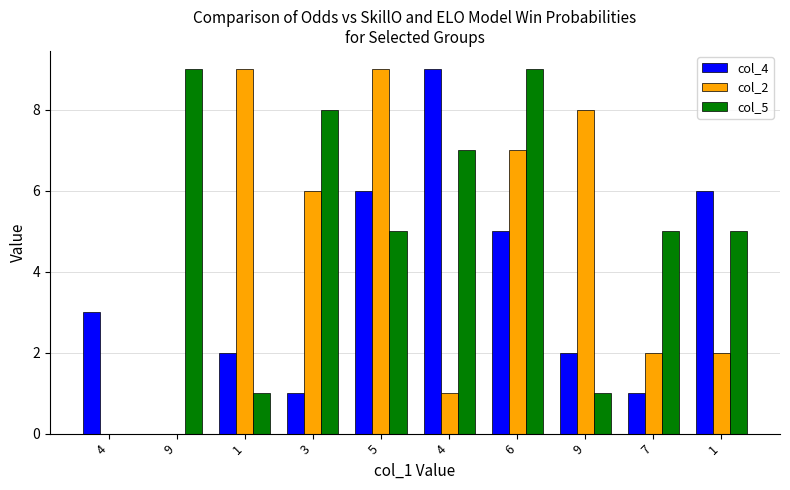

Are the bars grouped side by side (vs. stacked)?

Yes